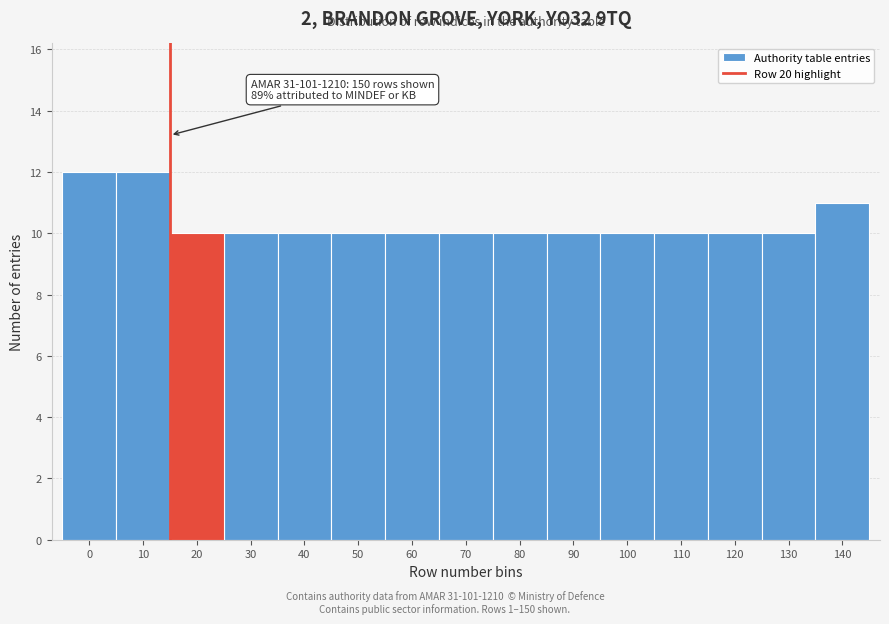

Reading left to right, list all the values displayed in this chart.

0=12	10=12	20=10	30=10	40=10	50=10	60=10	70=10	80=10	90=10	100=10	110=10	120=10	130=10	140=11